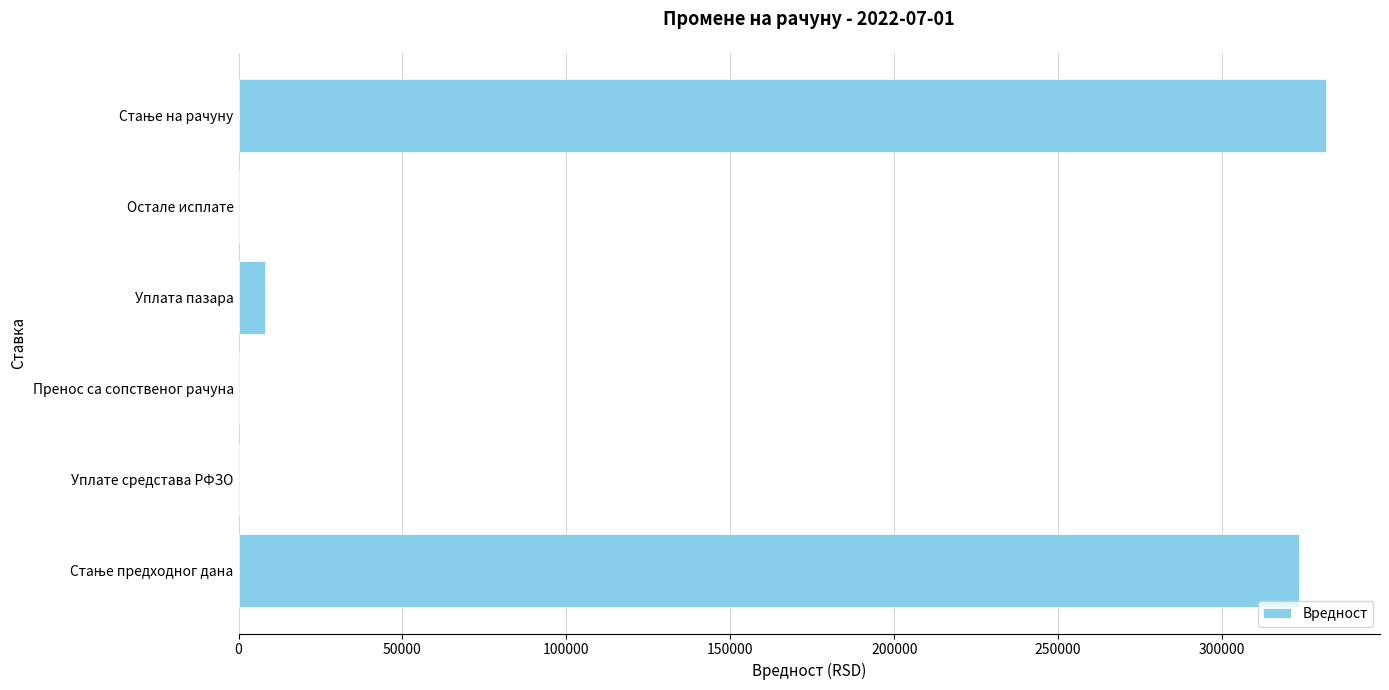

What is the sum of the values at Уплате средстава РФЗО and Уплата пазара?

8150.0